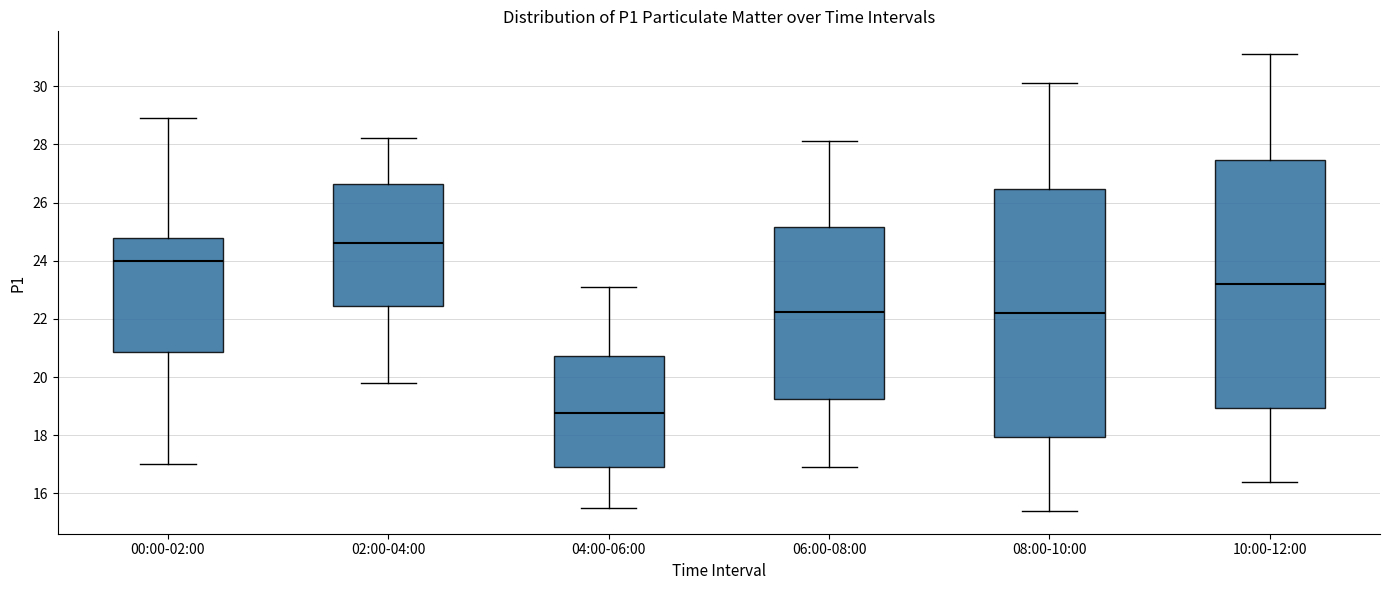

Reading left to right, transcribe this box plot: for each box, give where its median line is, the range the box spans, and where its two whiskers end, as read against the y-axis. The values are not printed on the chart, so give them approximately, as read against the axis.

00:00-02:00: median 24.0, box 20.8 to 24.8, whiskers 17.0 to 29.0
02:00-04:00: median 24.6, box 22.4 to 26.6, whiskers 19.8 to 28.2
04:00-06:00: median 18.8, box 17.0 to 20.8, whiskers 15.6 to 23.2
06:00-08:00: median 22.2, box 19.2 to 25.2, whiskers 17.0 to 28.2
08:00-10:00: median 22.2, box 18.0 to 26.4, whiskers 15.4 to 30.2
10:00-12:00: median 23.2, box 19.0 to 27.4, whiskers 16.4 to 31.2